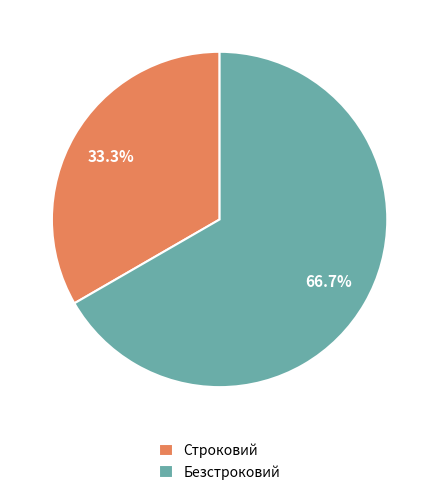

Which has a higher value, Строковий or Безстроковий?

Безстроковий